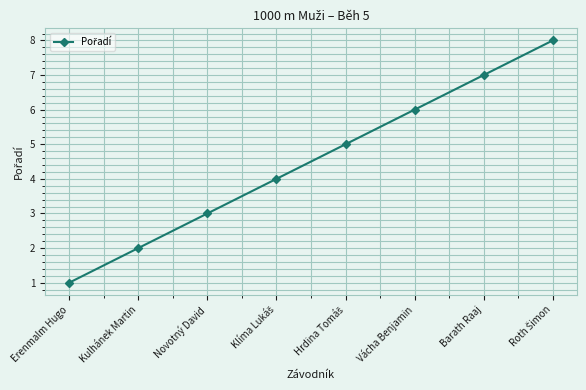

How many data points does each series have?

8